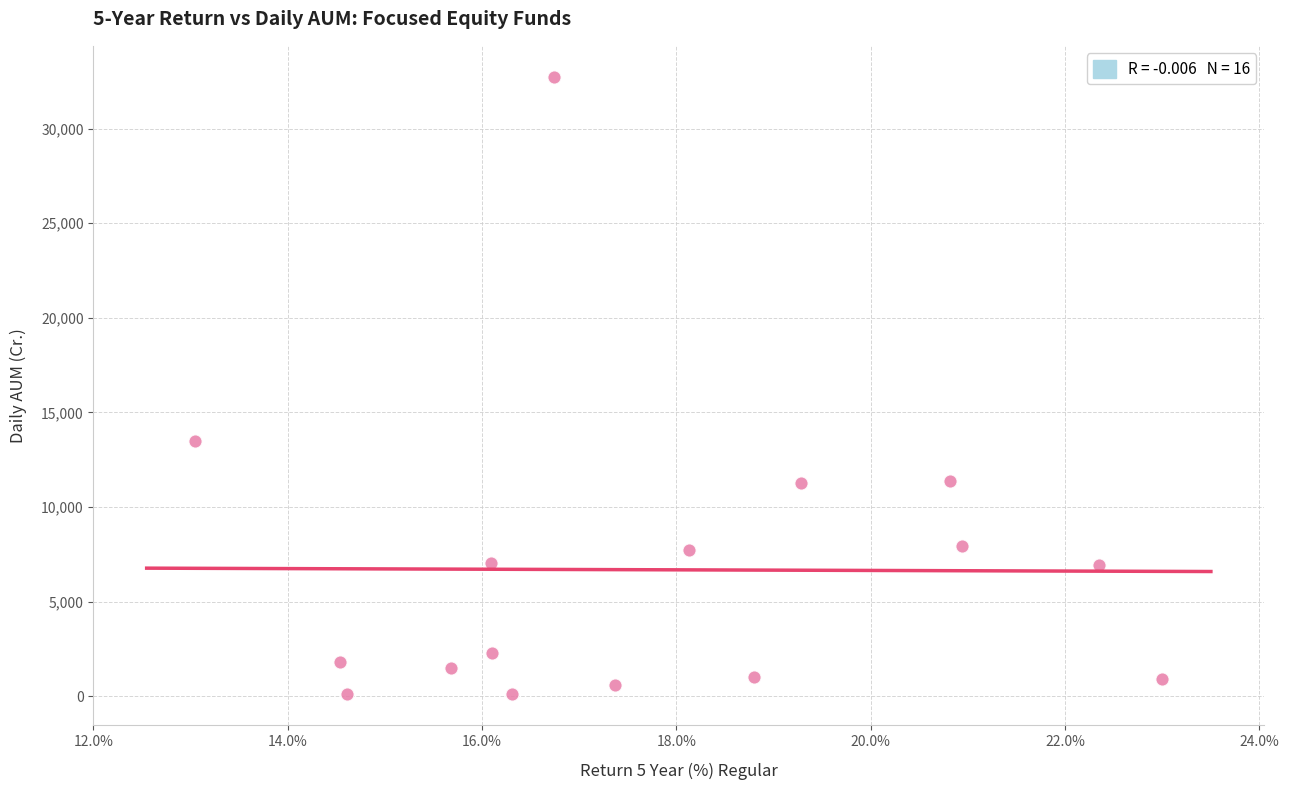

What is the range of X values (max minus min)?

10.0